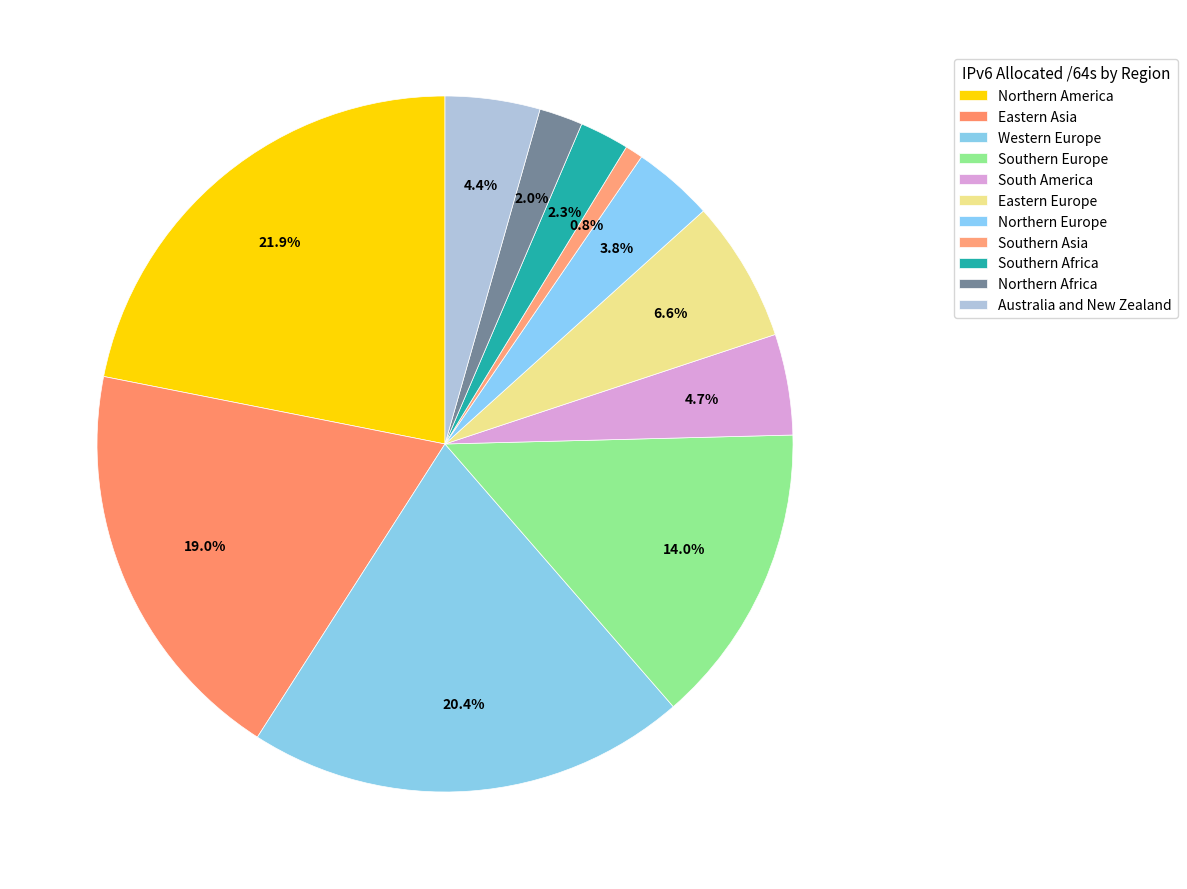

The Northern America slice represents 22% of the pie. True or false?

True